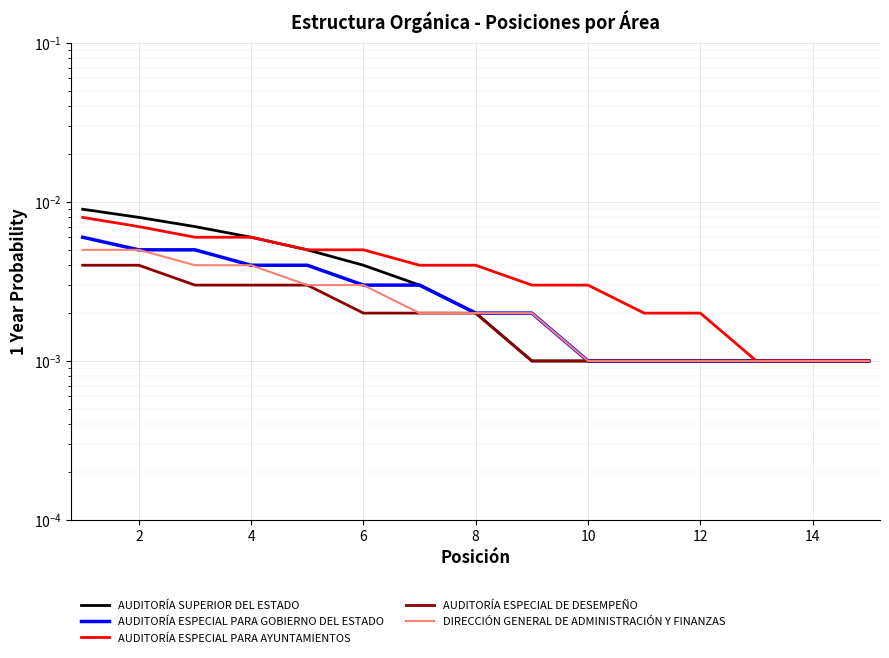

At how many categories does at least one series exceed 0?

15